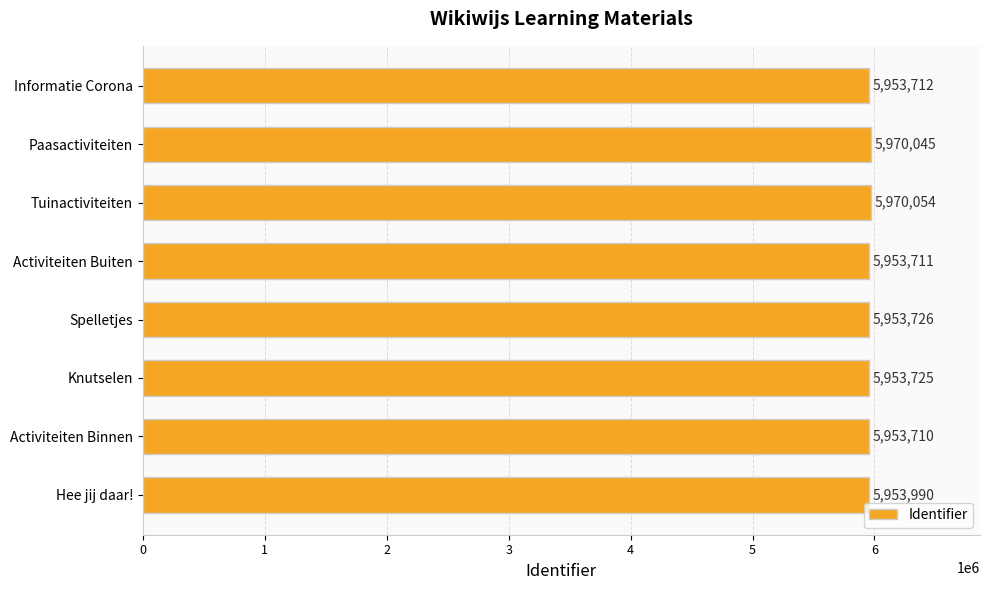

What is the smallest value displayed?

5953710